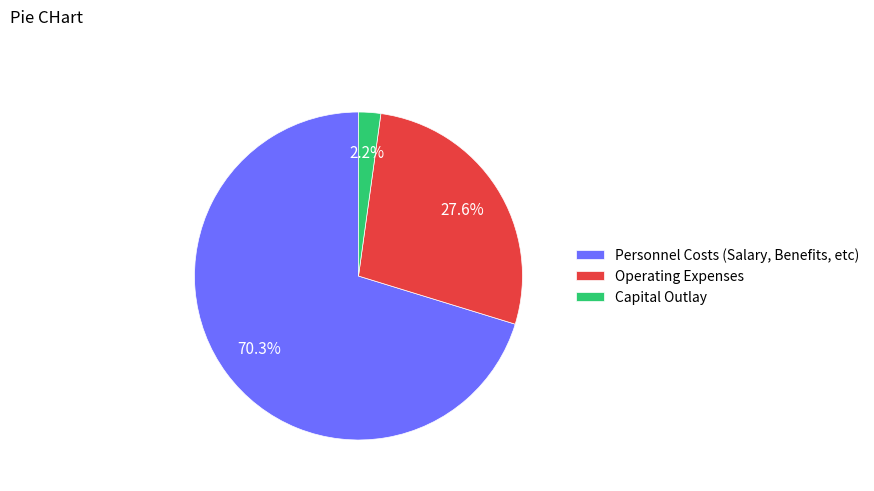

Which slice is the smallest?

Capital Outlay